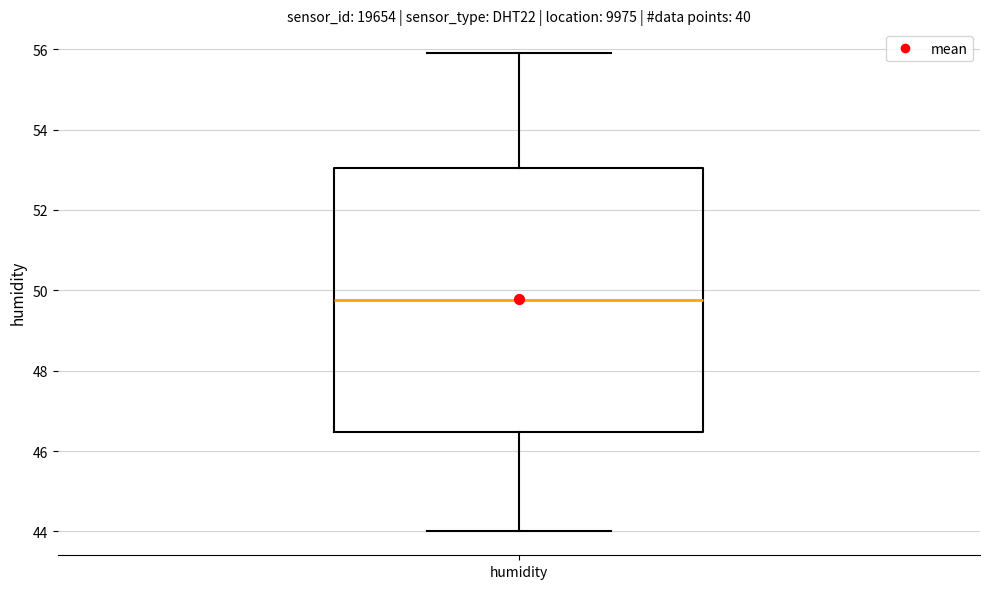

Transcribe this box plot: give where the median line is, the range the box spans, and where the two whiskers end, as read against the y-axis. The values are not printed on the chart, so give them approximately, as read against the axis.

median 49.8, box 46.4 to 53.0, whiskers 44.0 to 56.0